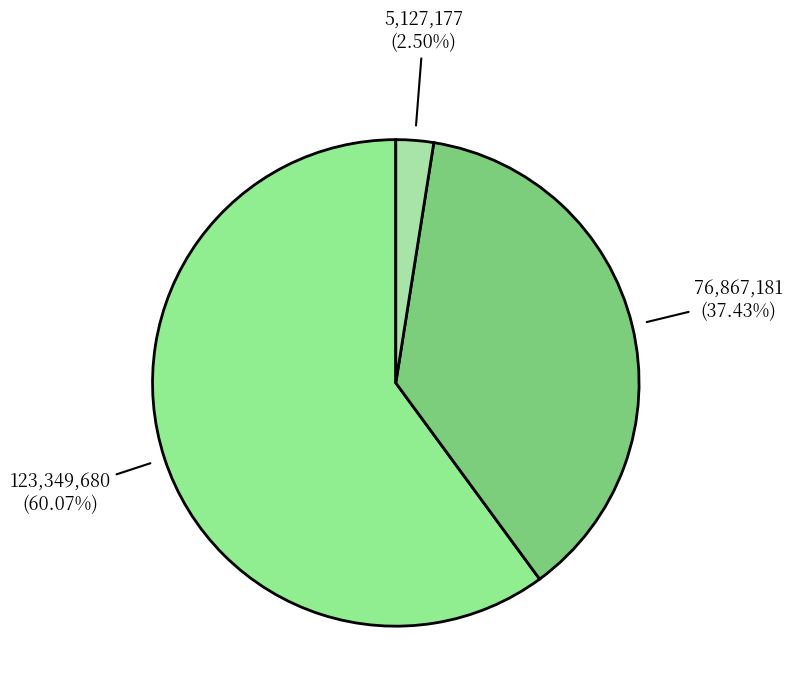

Count the number of slices in the pie.

3